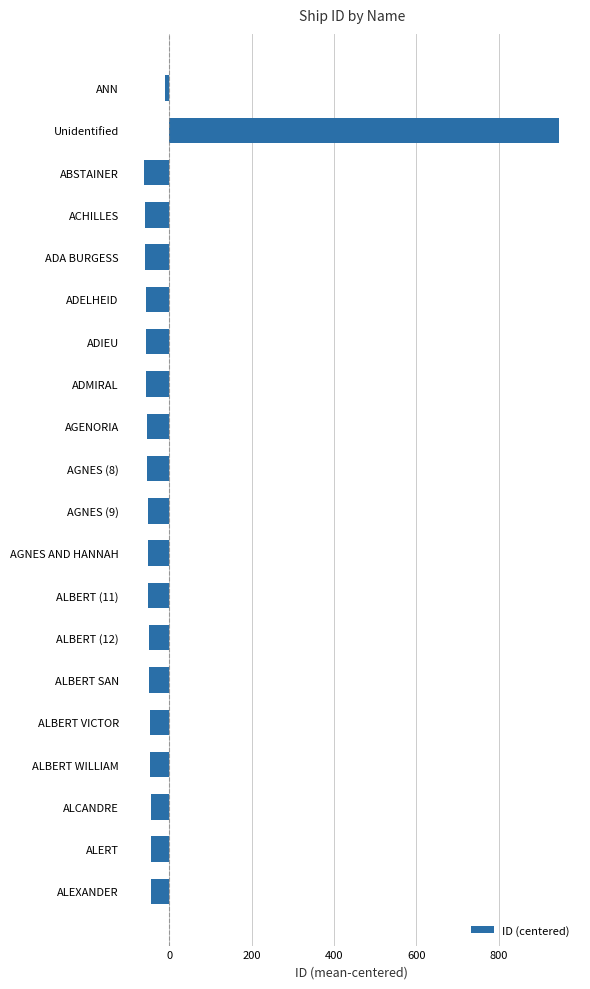

Which label corresponds to the largest value in the chart?

Unidentified